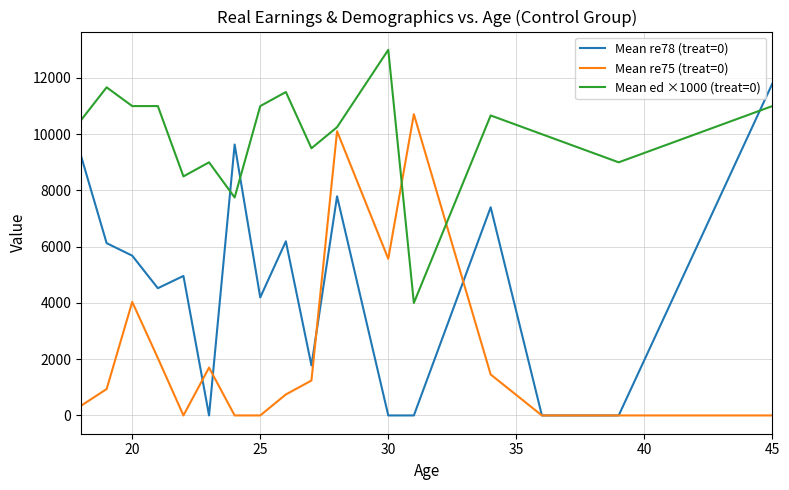

Which series has the largest total across all categories?

Mean ed ×1000 (treat=0)